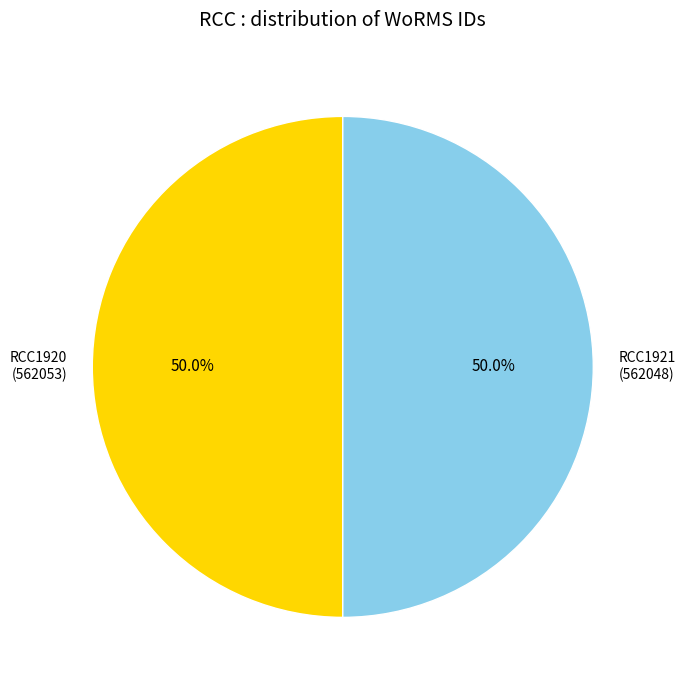

What percentage is NOT represented by RCC1920?

50.0%